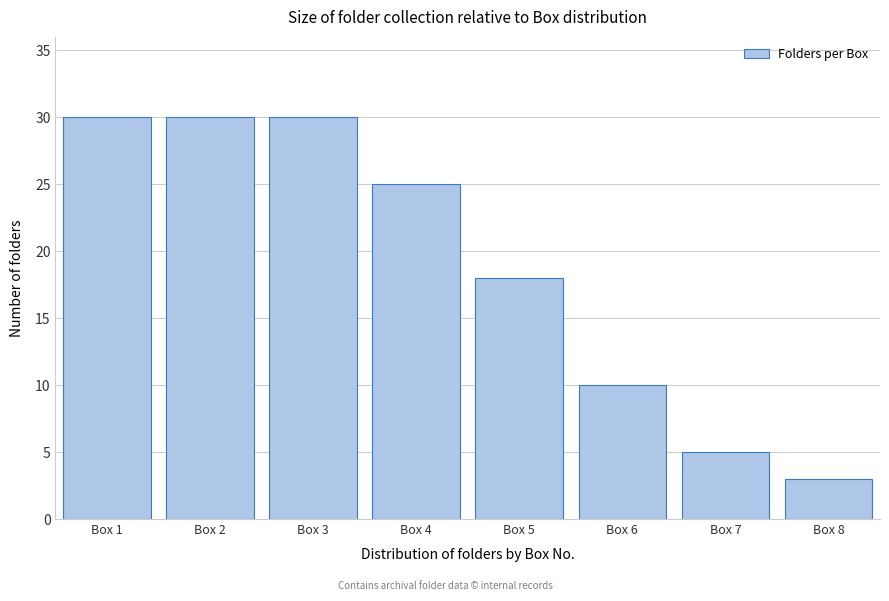

Reading left to right, extract all data points from this chart.

Box 1=30	Box 2=30	Box 3=30	Box 4=25	Box 5=18	Box 6=10	Box 7=5	Box 8=3